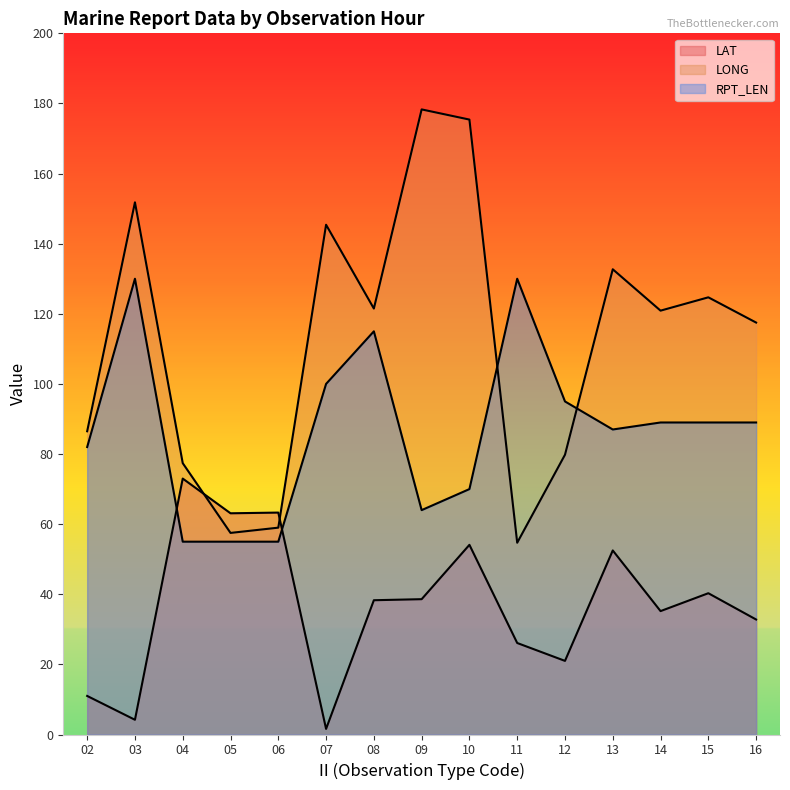

At 14, list the series in order from smallest to largest.

LAT, RPT_LEN, LONG